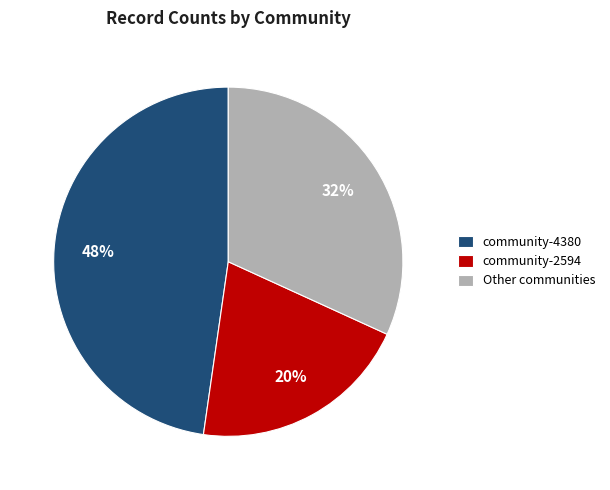

Approximately how many times larger is the value at community-2594 compared to Other communities?

0.6